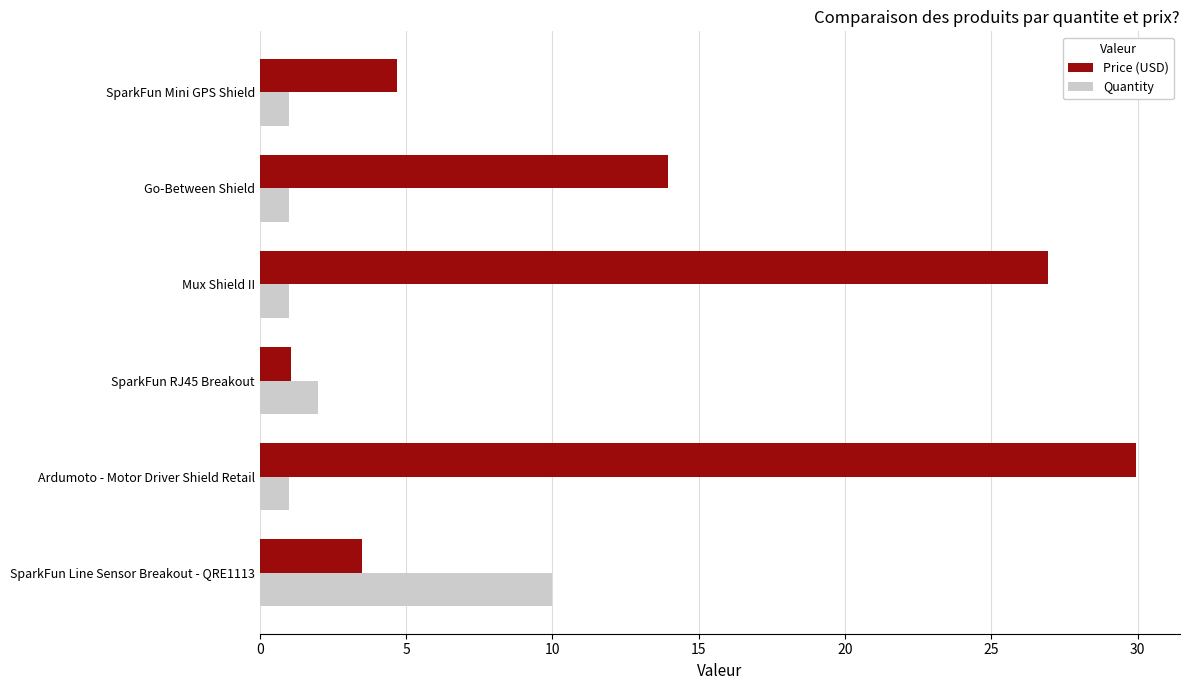

Is it true that Quantity equals 1.0 at Mux Shield II?

True